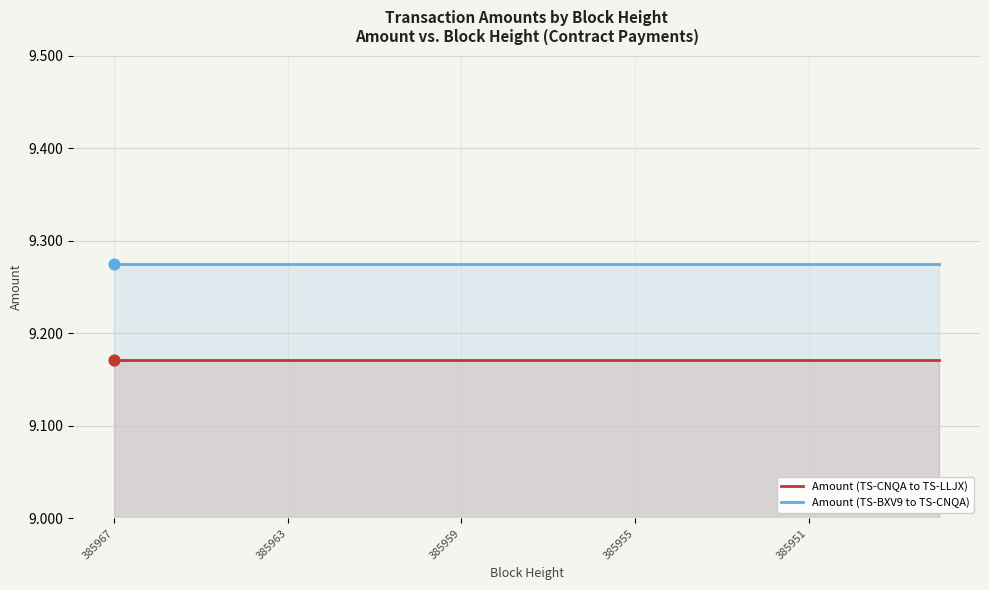

Which series contains the lowest Y value?

Amount (TS-CNQA to TS-LLJX)